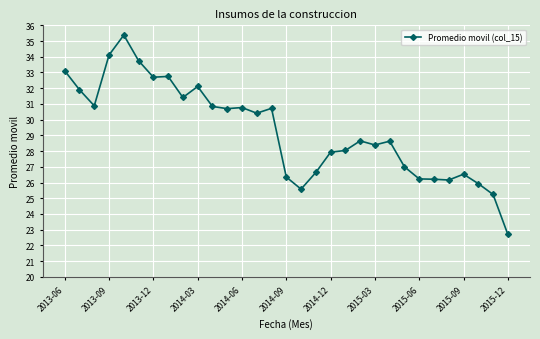

What is the maximum value shown in the chart?

35.4